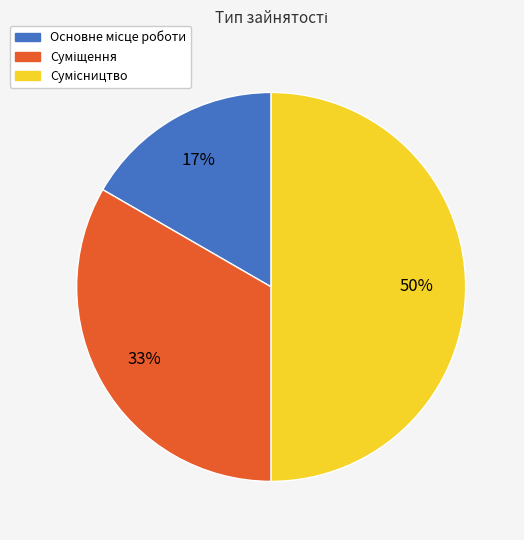

To the nearest percent, what is the average slice percentage?

33%